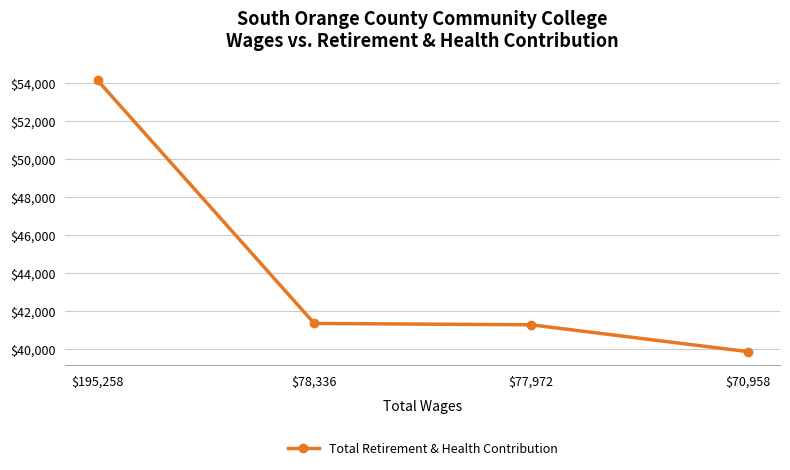

At which category does the chart reach its minimum across all series?

$70,958